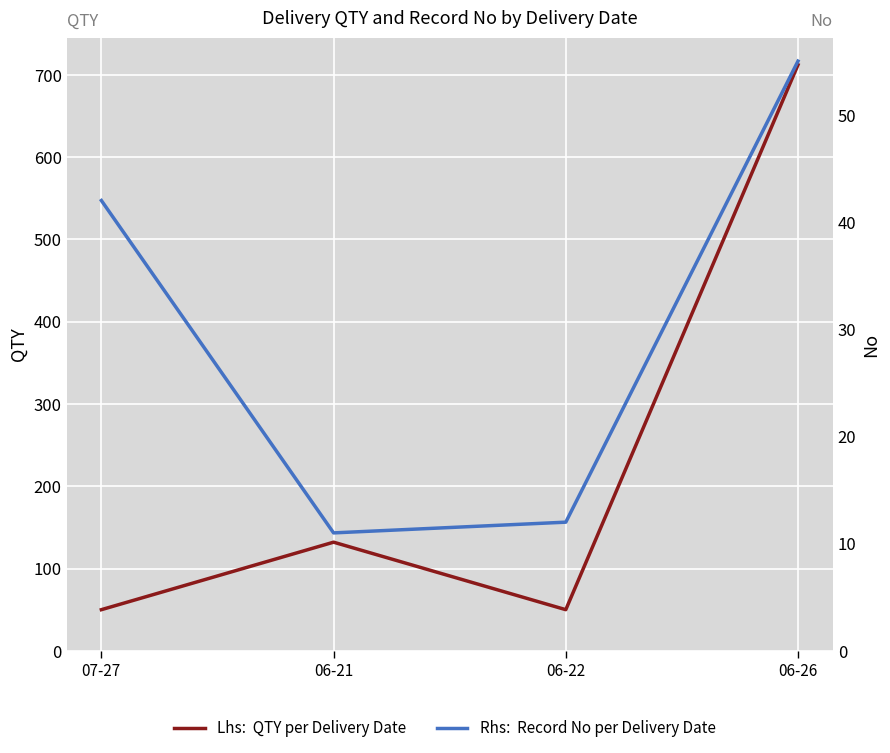

Reading left to right, transcribe all the data shown in this chart.

QTY per Delivery Date: 50	132	50	712
Record No per Delivery Date: 42	11	12	55